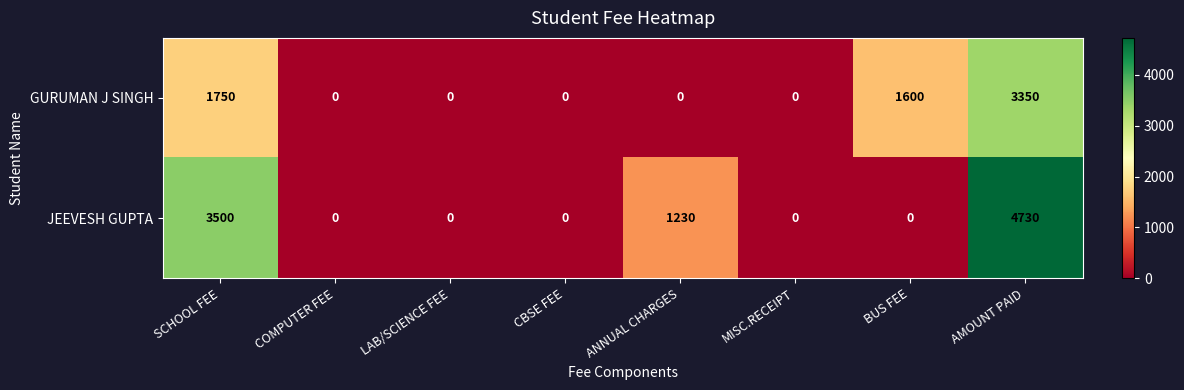

Is it true that GURUMAN J SINGH equals 1600 at BUS FEE?

True